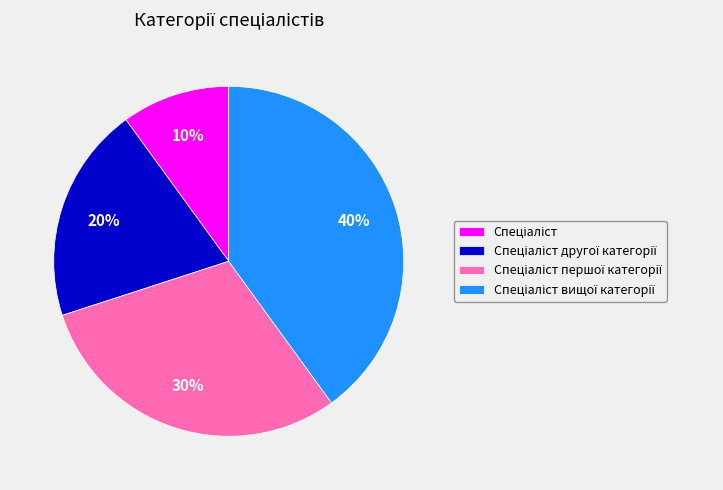

Is there any slice that represents more than half of the pie?

No